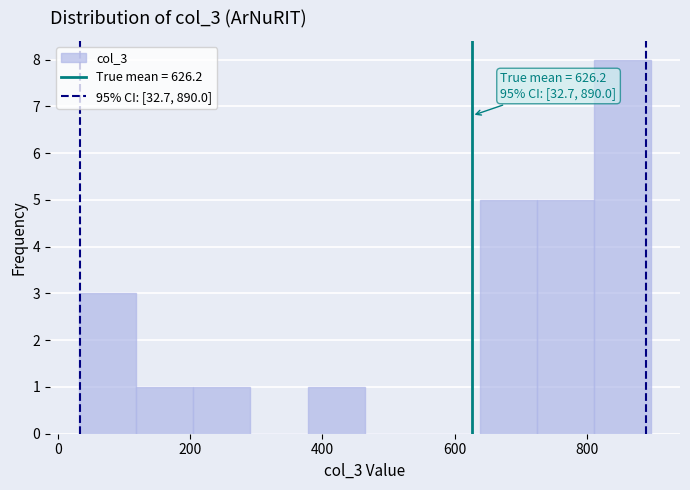

Which range on the x-axis has the tallest bar?

820 to 900